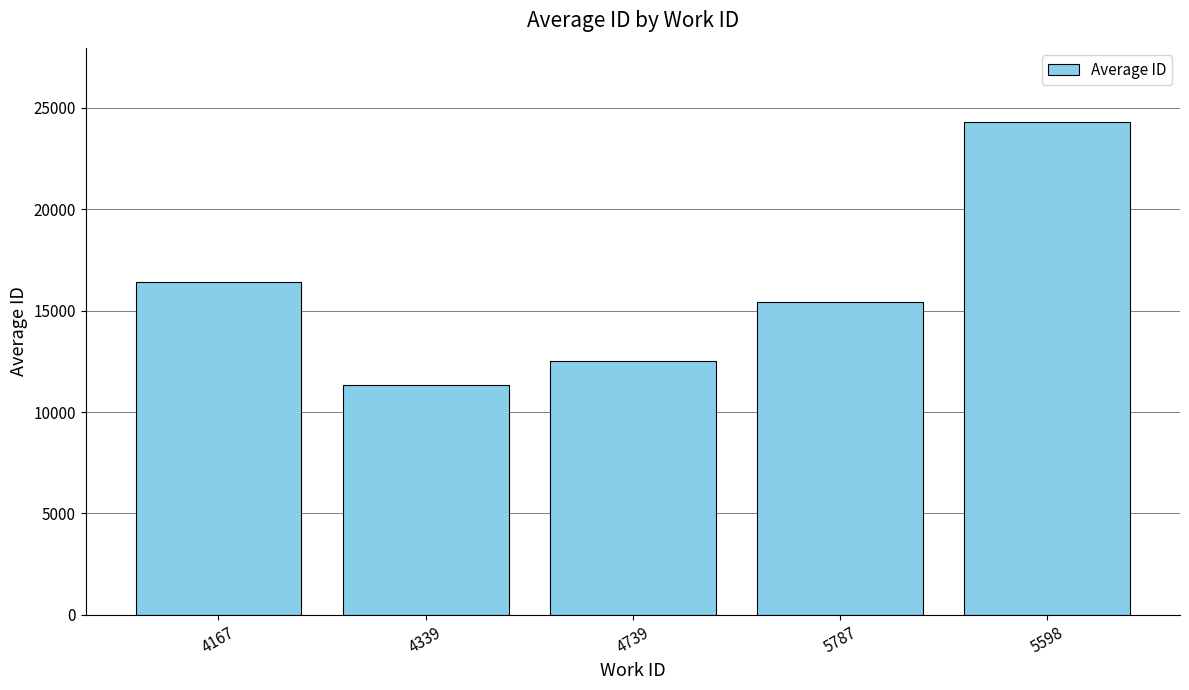

Are the bars grouped side by side (vs. stacked)?

No